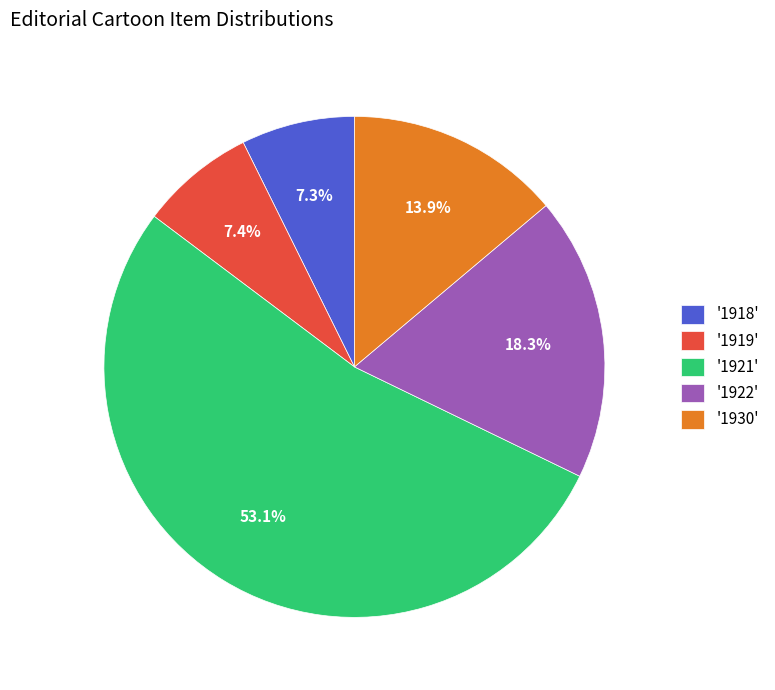

To the nearest percent, what is the average slice percentage?

20%